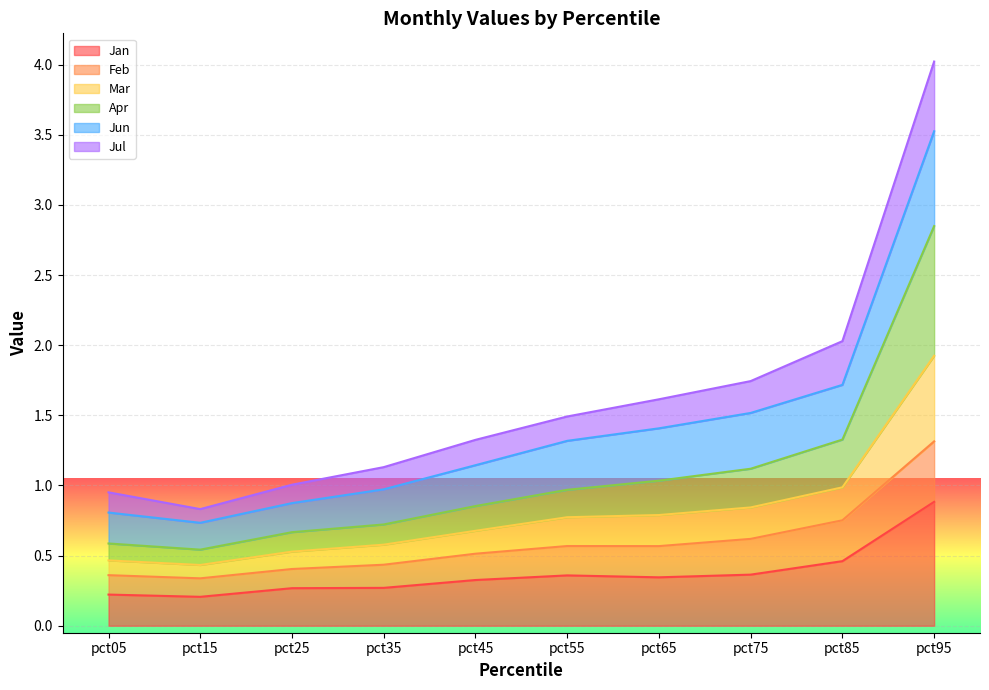

Rank the series at pct65 from lowest to highest value.

Jan, Feb, Jul, Apr, Mar, Jun